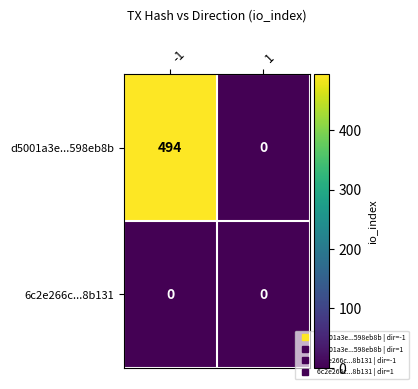

At how many categories does at least one series exceed 198?

1